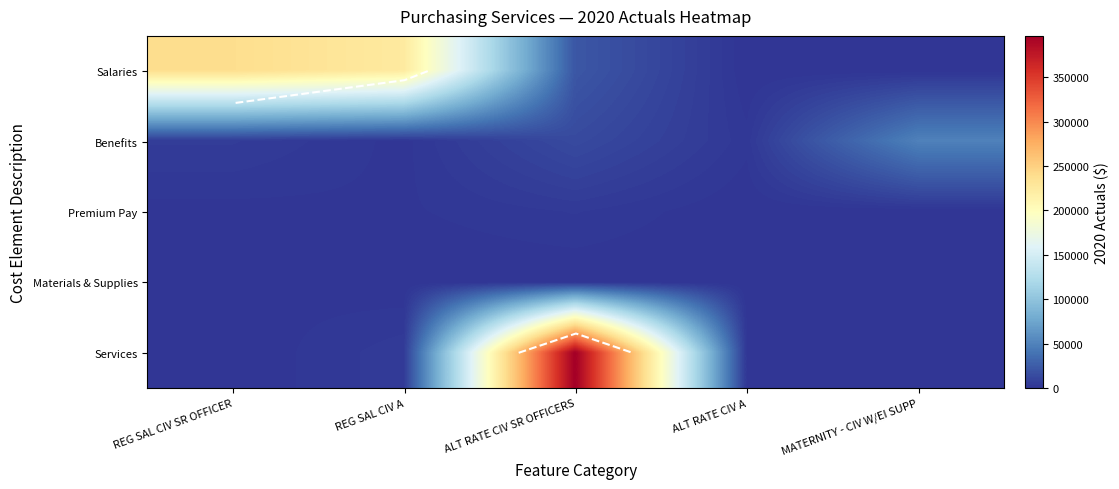

At how many categories does at least one series exceed 282964?

1